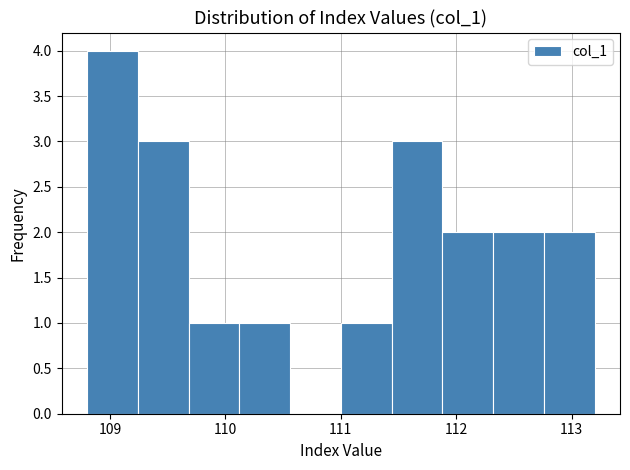

Reading left to right, list every bar in this chart as the range it spans on the x-axis followed by its height. Neither the bar edges nor the heights are printed on the chart, so give them approximately, as read against the axes.

108.80 to 109.24: 4
109.24 to 109.68: 3
109.68 to 110.12: 1
110.12 to 110.56: 1
110.56 to 111.00: 0
111.00 to 111.44: 1
111.44 to 111.88: 3
111.88 to 112.32: 2
112.32 to 112.76: 2
112.76 to 113.20: 2